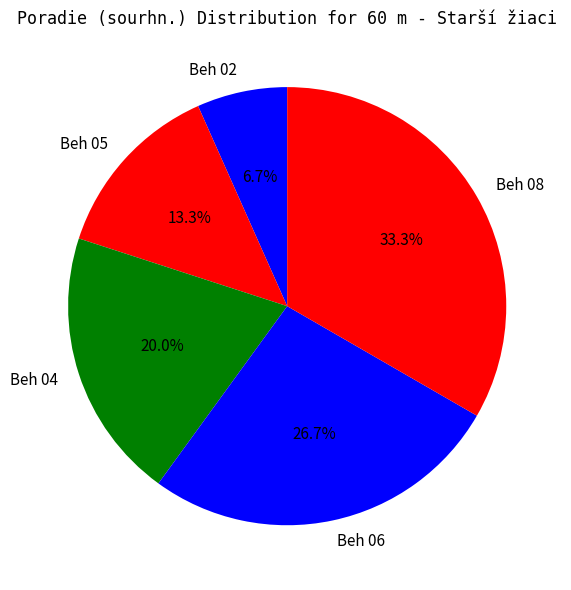

Count the number of slices in the pie.

5